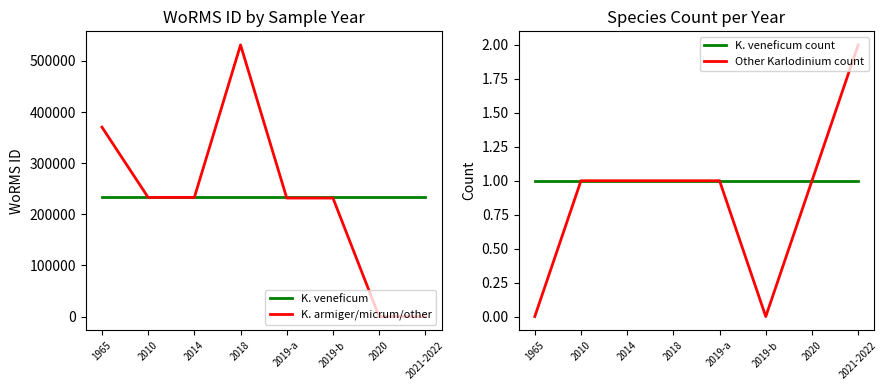

Reading right to left, extract all data points from this chart.

K. veneficum: 2021-2022=233037	2020=233037	2019-b=233037	2019-a=233037	2018=233037	2014=233037	2010=233037	1965=233037
K. armiger/micrum/other: 2021-2022=0	2020=0	2019-b=231789	2019-a=231789	2018=531340	2014=233027	2010=233027	1965=370510
K. veneficum count: 2021-2022=1	2020=1	2019-b=1	2019-a=1	2018=1	2014=1	2010=1	1965=1
Other Karlodinium count: 2021-2022=2	2020=1	2019-b=0	2019-a=1	2018=1	2014=1	2010=1	1965=0